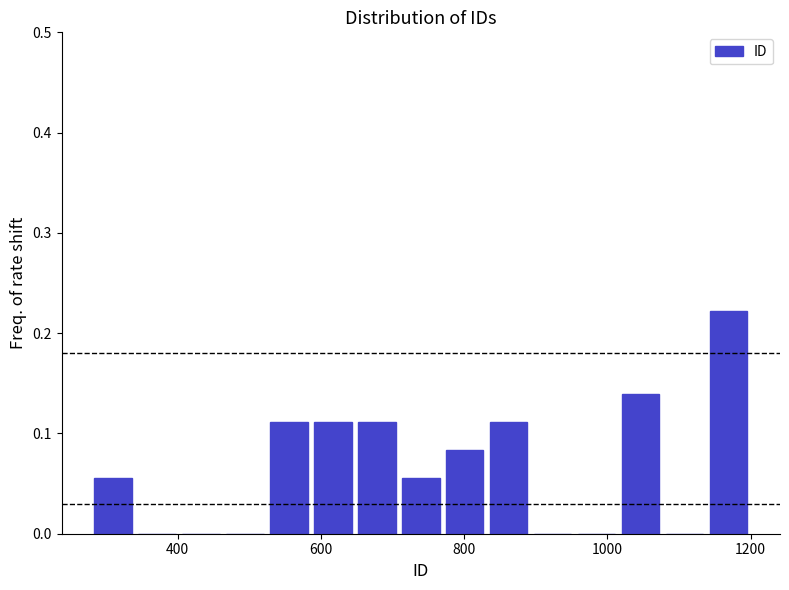

Read against the x-axis, roughly where is the centre of the tallest bar?

1160